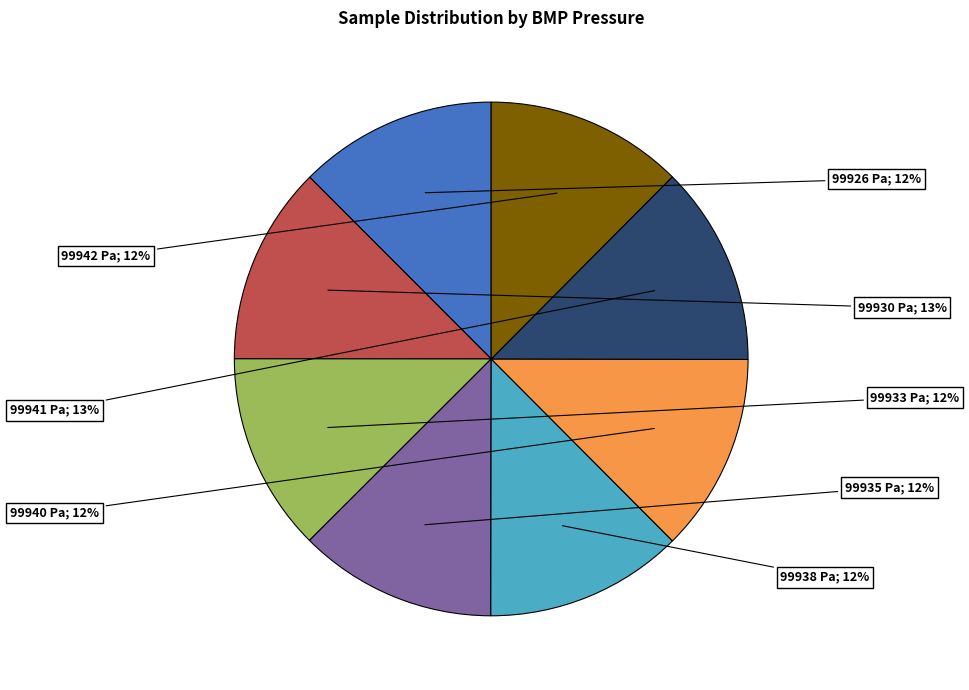

To the nearest percent, what is the average slice percentage?

12%